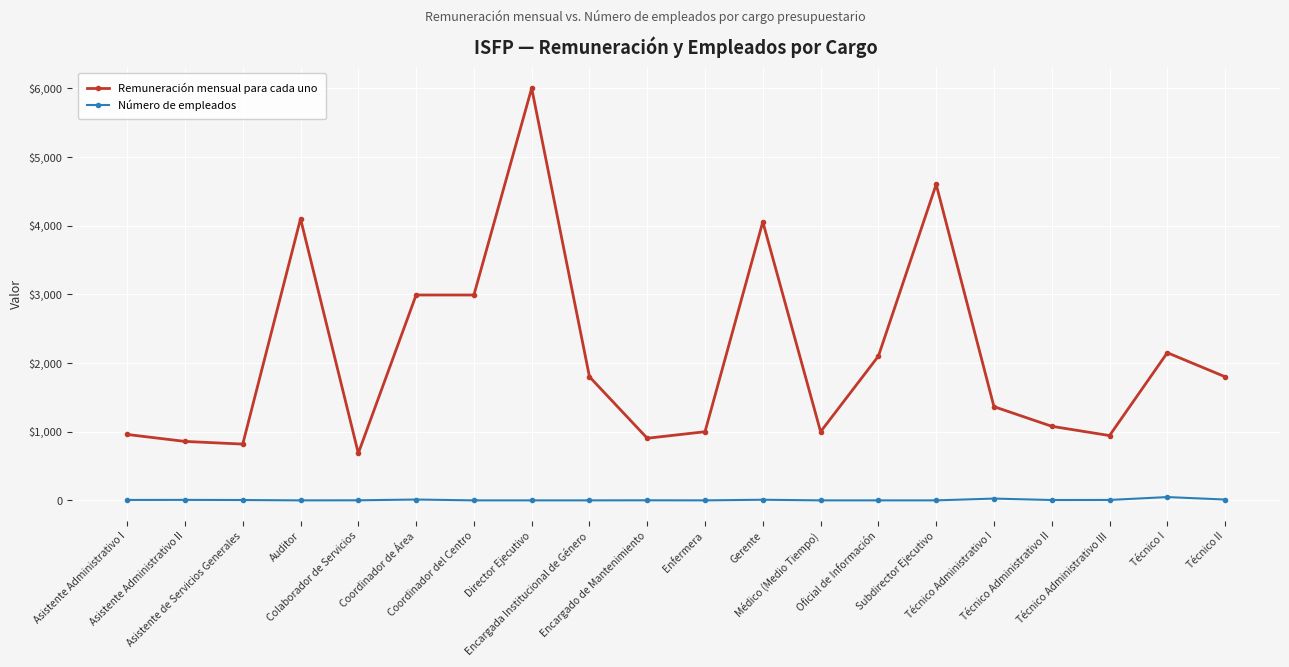

What value does the Número de empleados series have at Técnico Administrativo I, to the nearest 10?

30